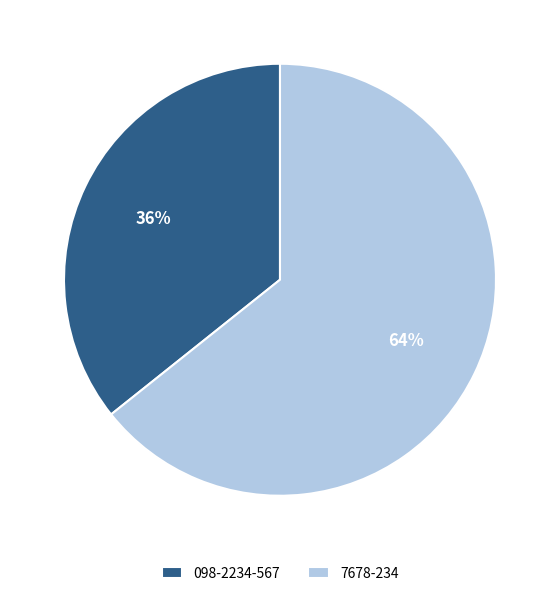

What percentage is the 098-2234-567 slice, to the nearest percent?

36%